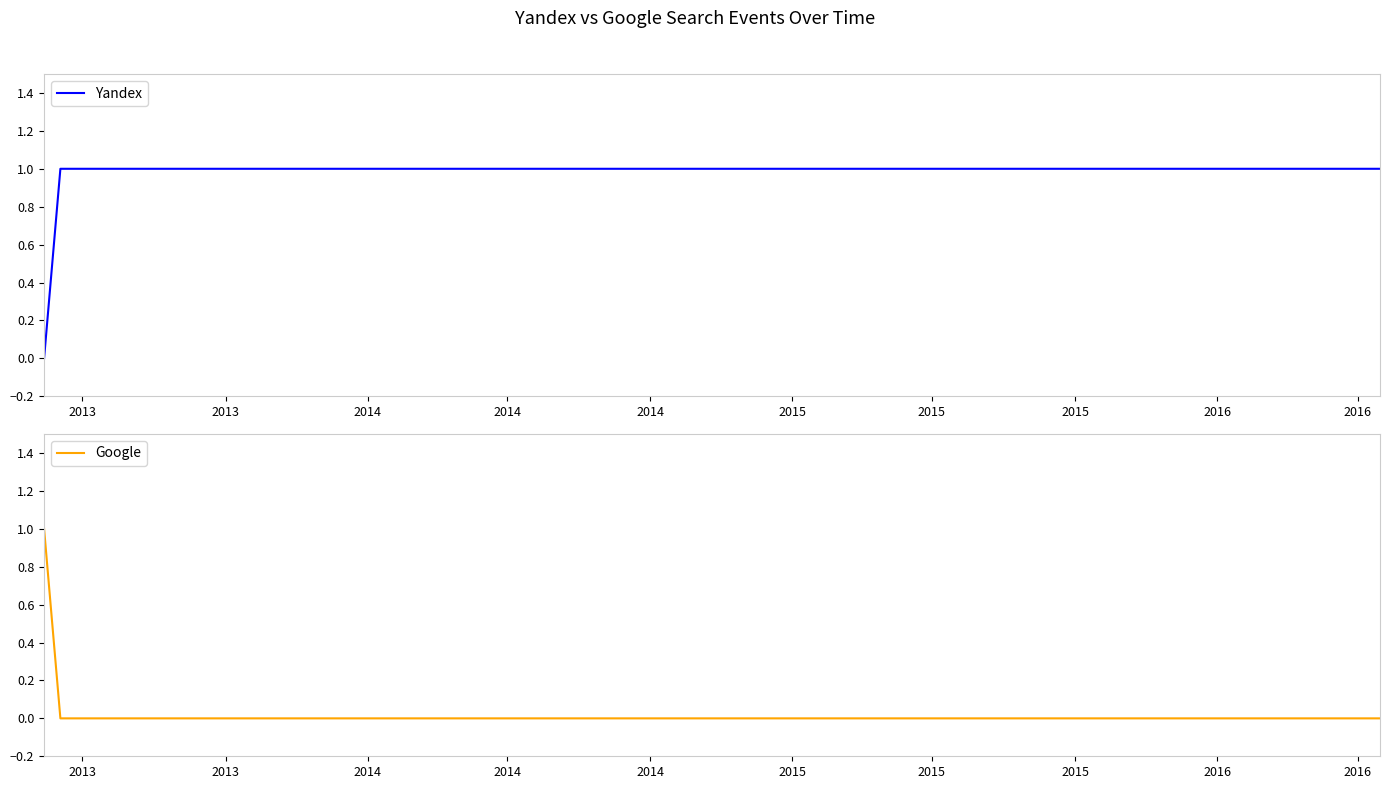

What is the difference between the maximum and minimum values in the Yandex series?

1